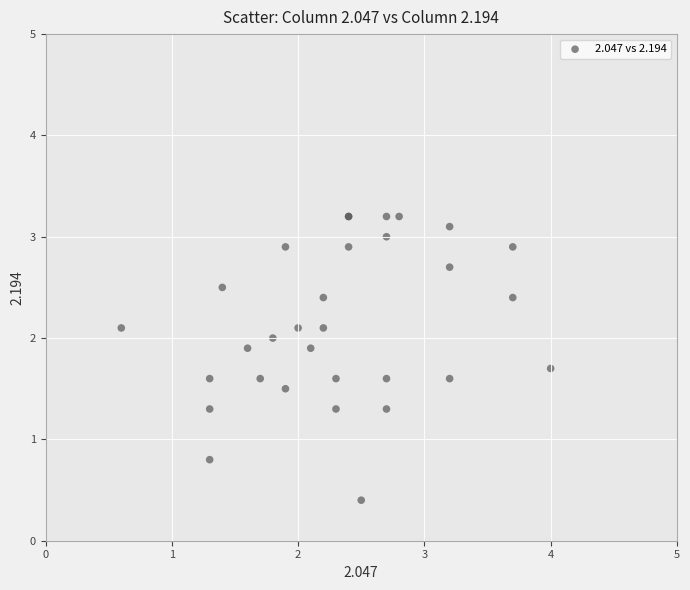

What Y value in the scatter plot is closest to 1?

0.8